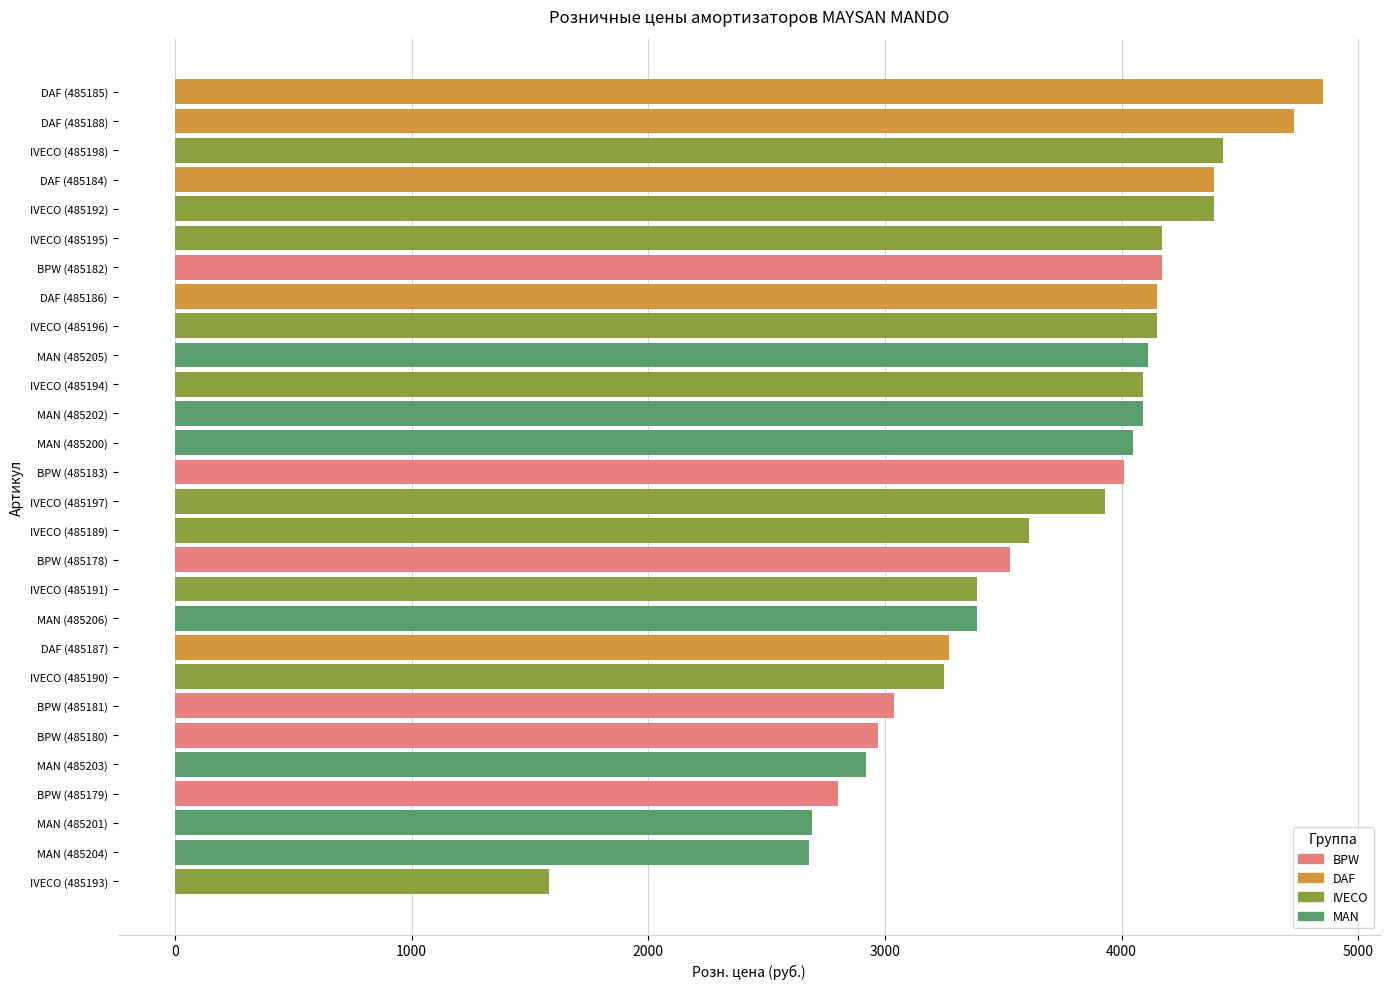

Which category has the highest value across all series?

DAF (485185)